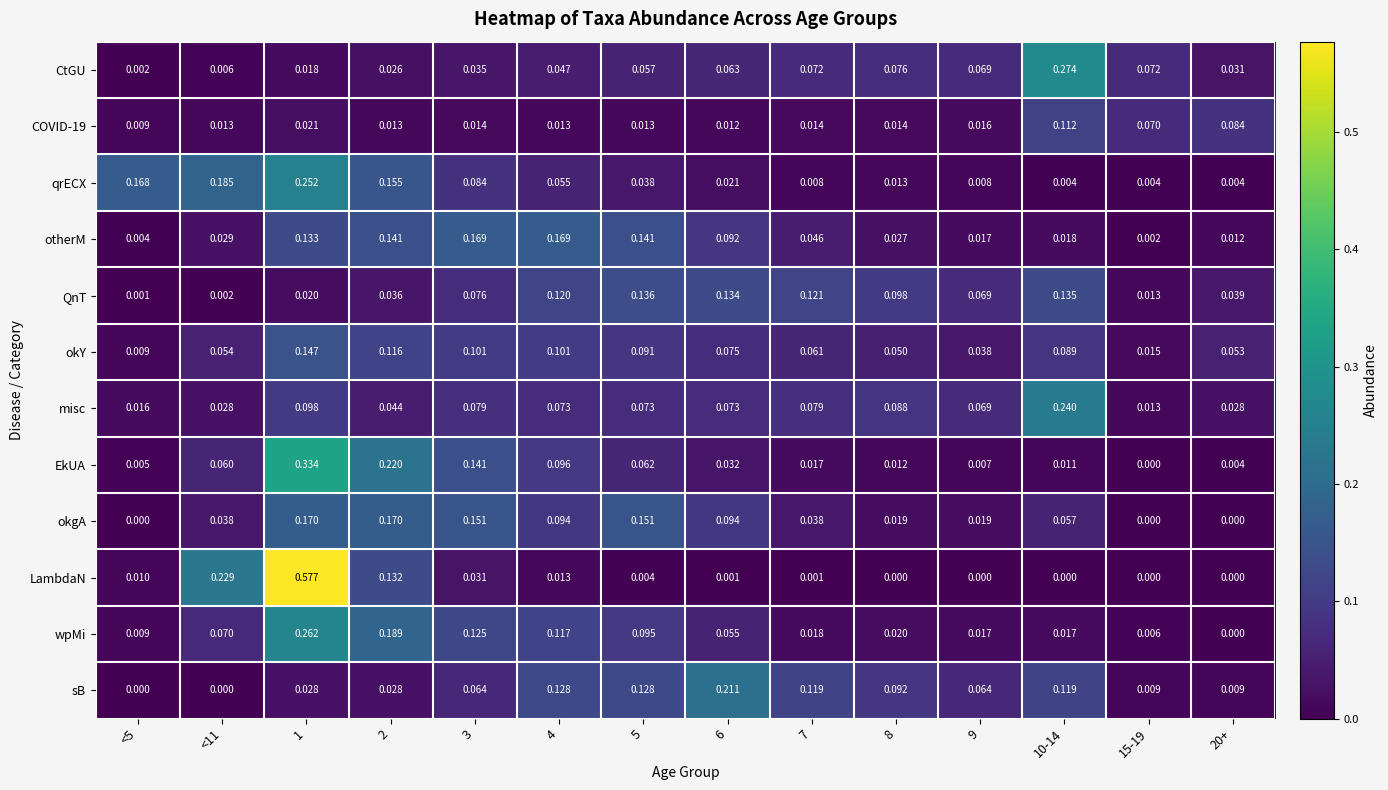

Which series has the widest spread of values?

LambdaN